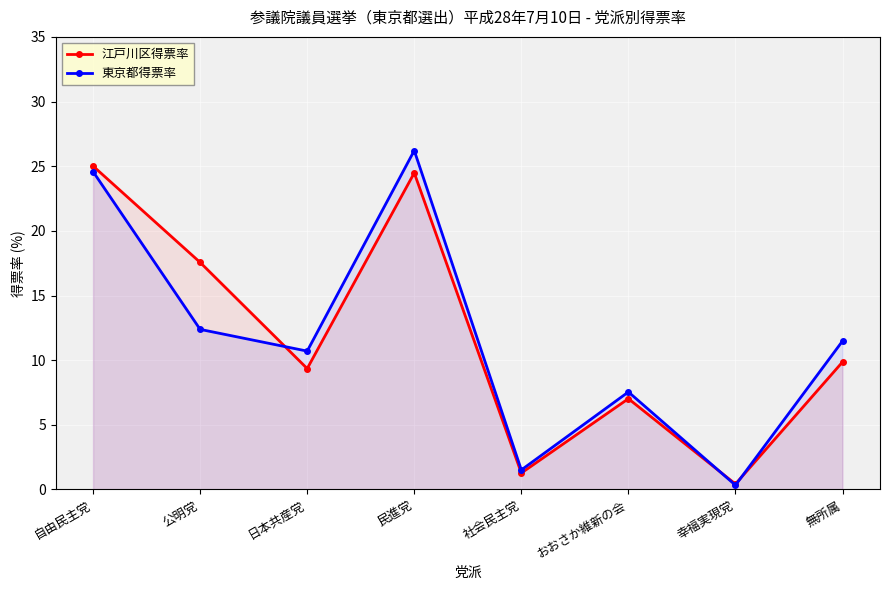

The 江戸川区得票率 series shows 0.4 at 幸福実現党. True or false?

True